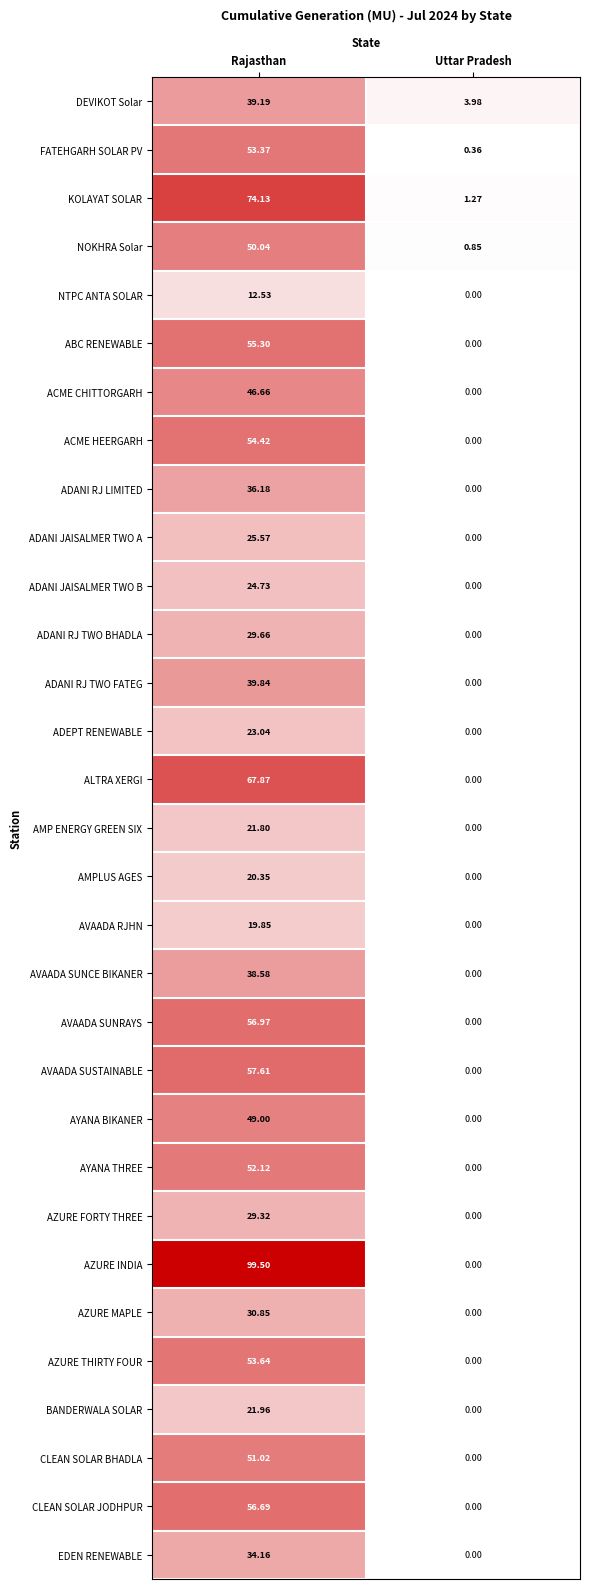

At how many categories does at least one series exceed 76?

1